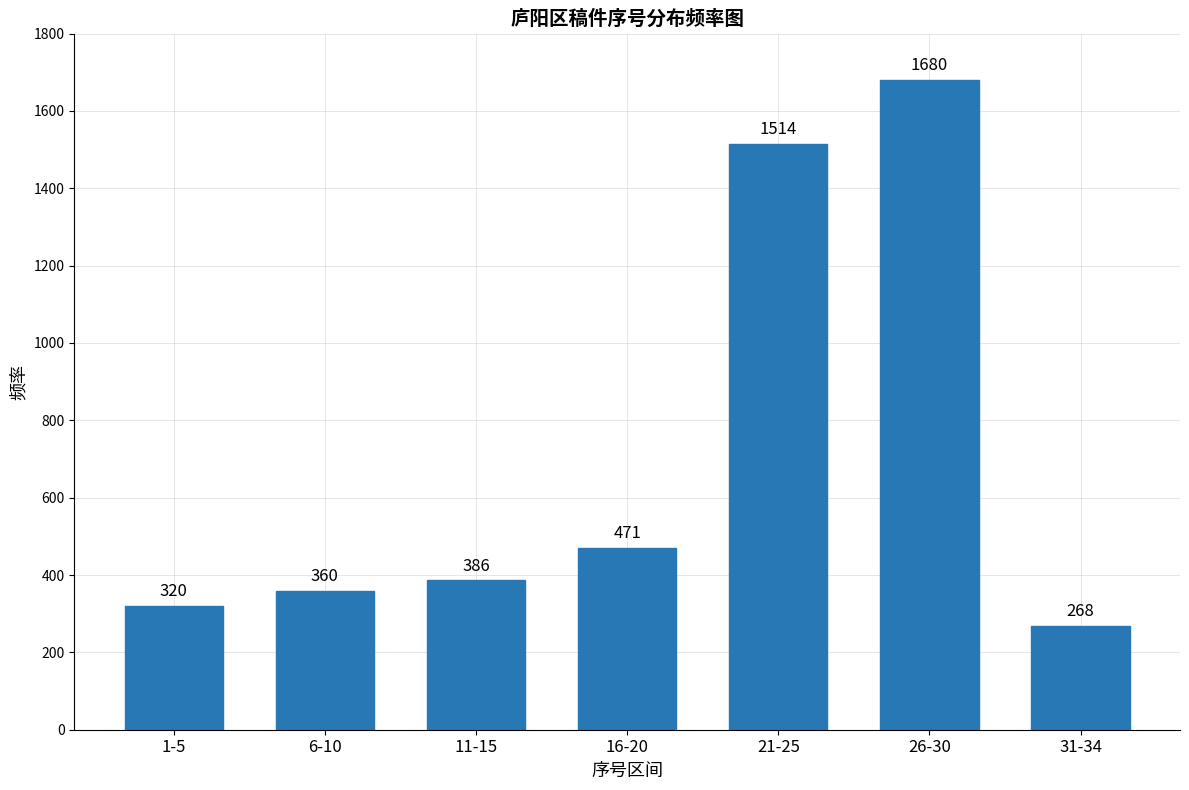

Reading left to right, what are all the values shown in this chart?

1-5=320	6-10=360	11-15=386	16-20=471	21-25=1514	26-30=1680	31-34=268